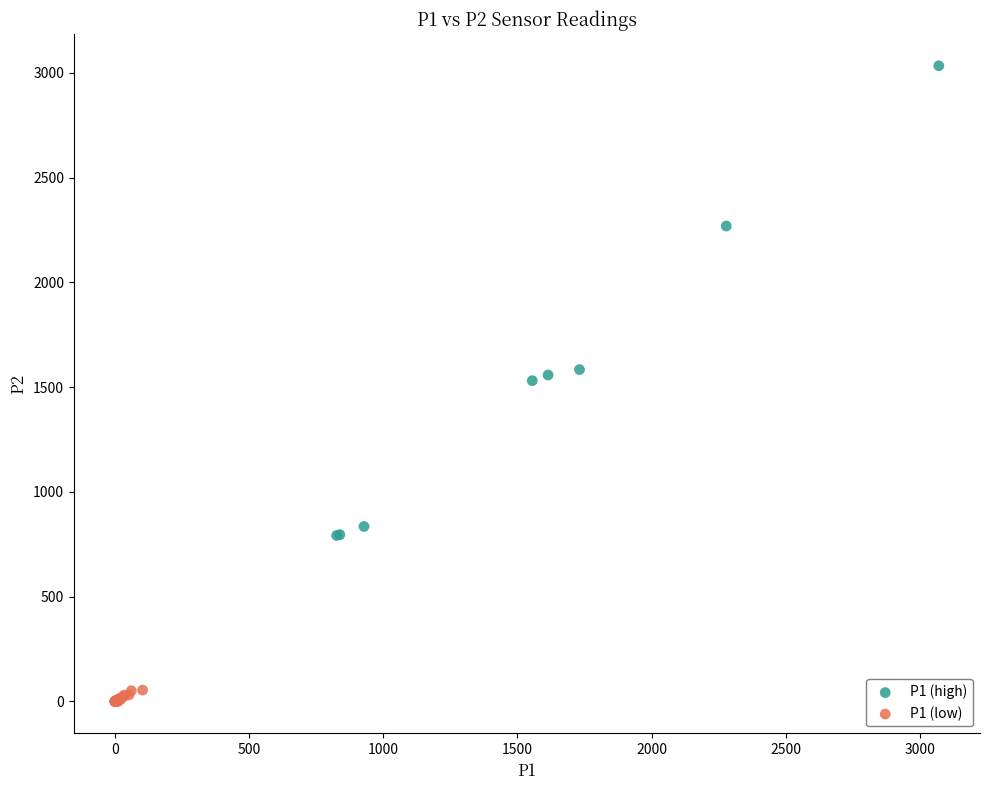

Which series reaches the minimum Y coordinate?

P1 (low)